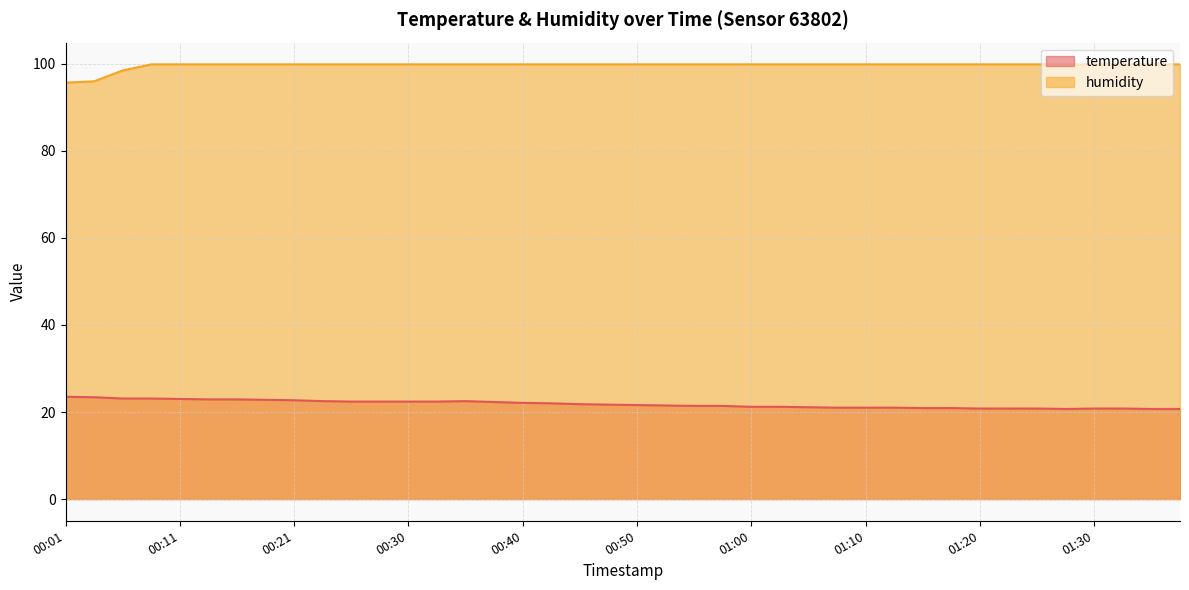

How many data points in humidity are above 99?

37